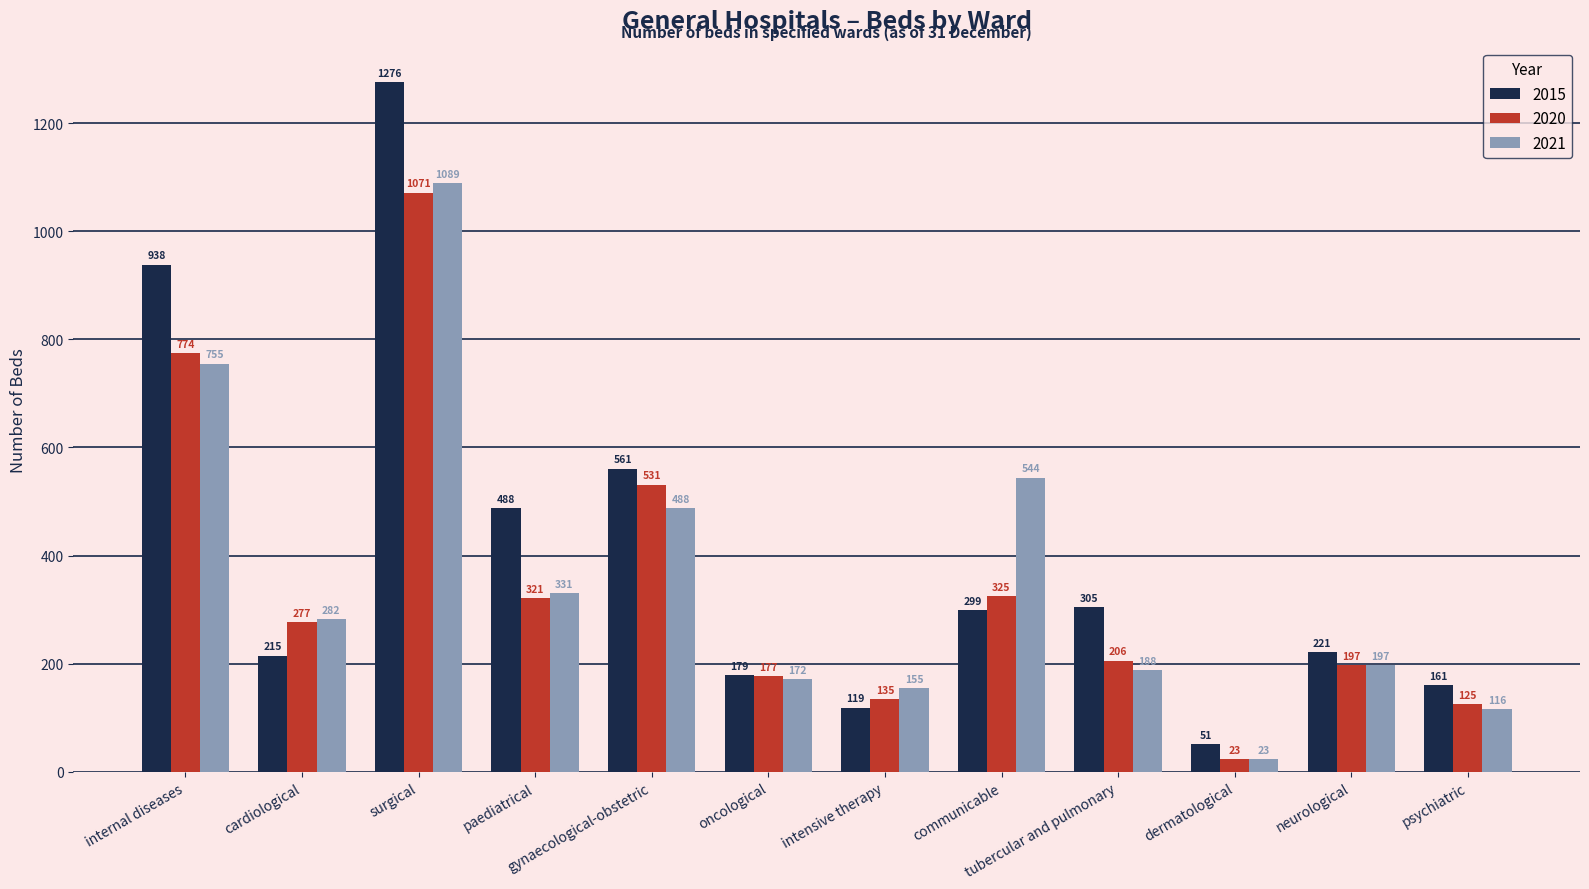

Which series has the largest total across all categories?

2015